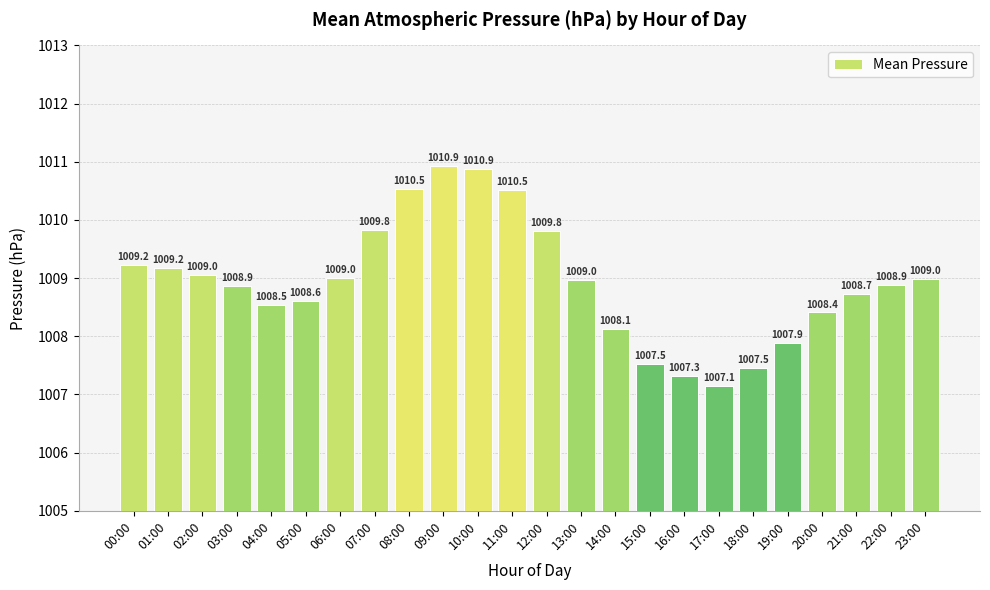

Read the value at 15:00.

1007.5